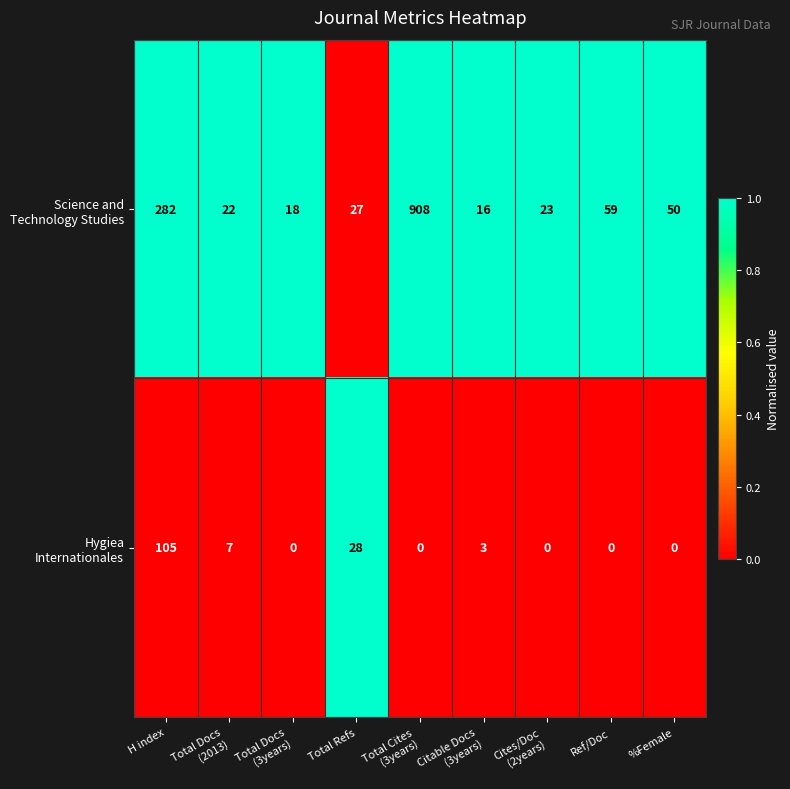

What is the total value across all series at %Female?

50